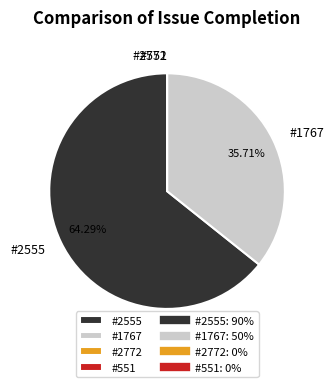

Is it true that #1767 is 46% of the pie?

False